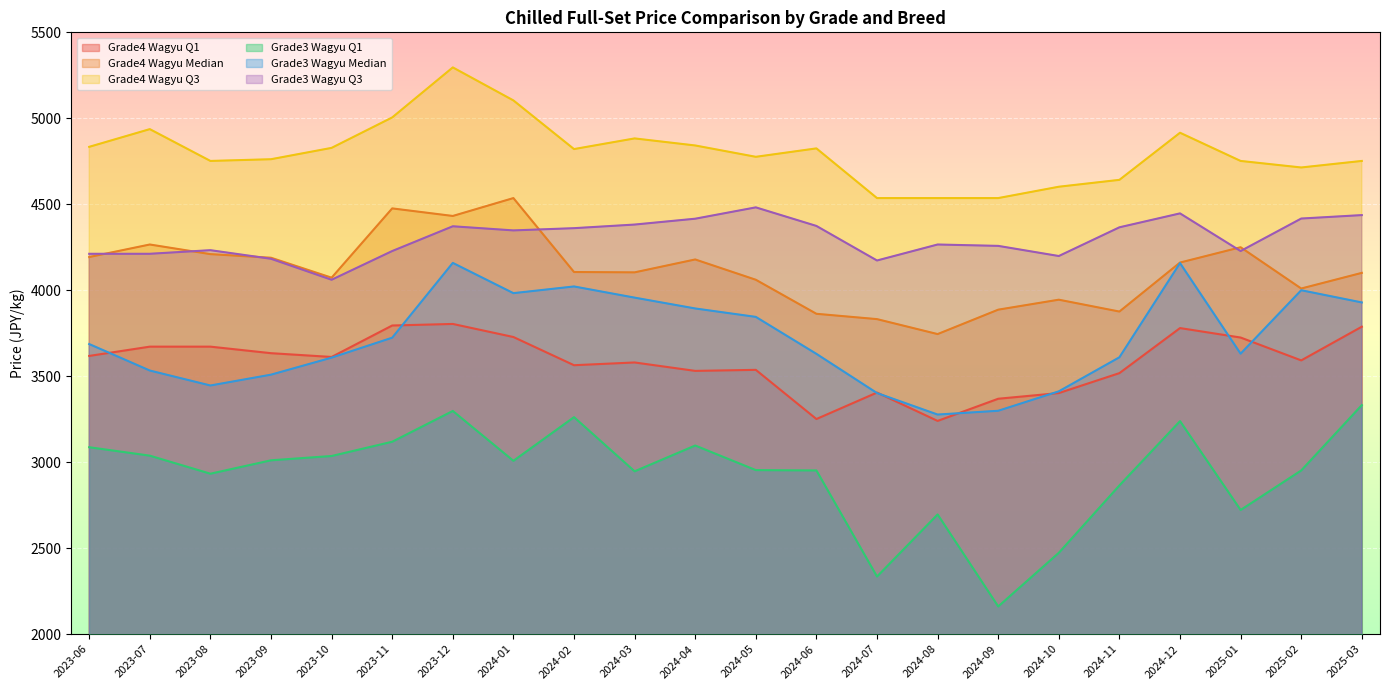

What is the label of the 18th point from the left?

2024-11